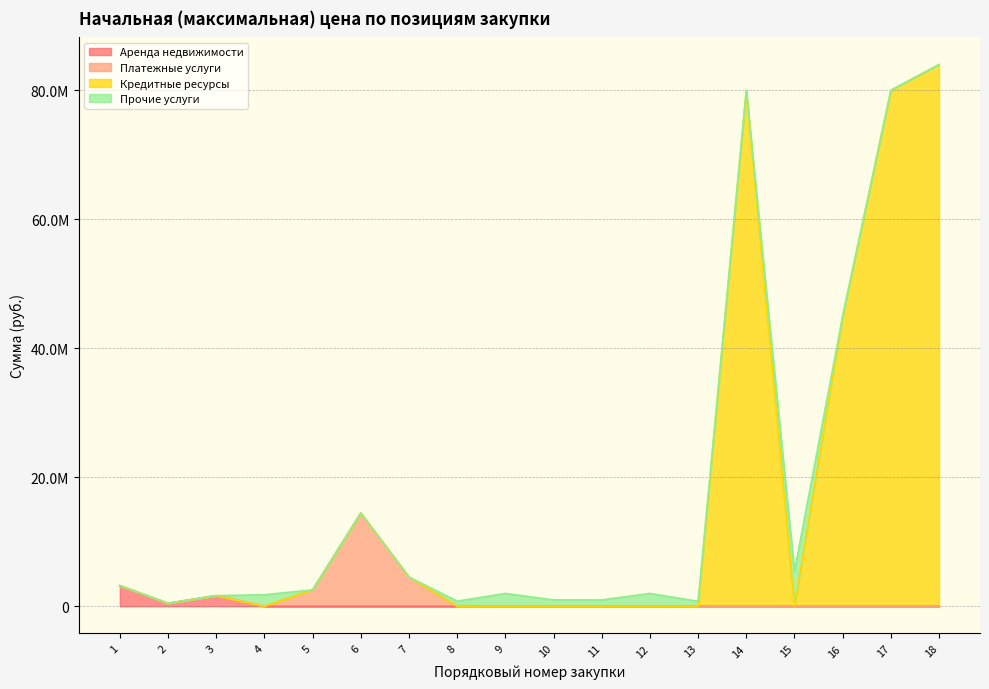

Does the chart display data point markers on the line(s)?

No